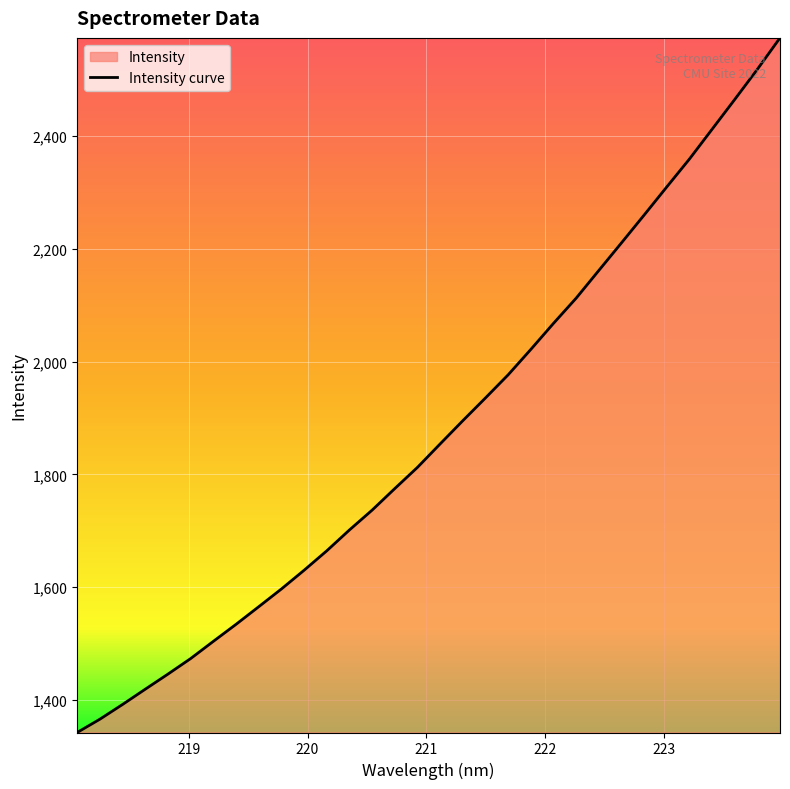

What is the sum of all values?

60090.9